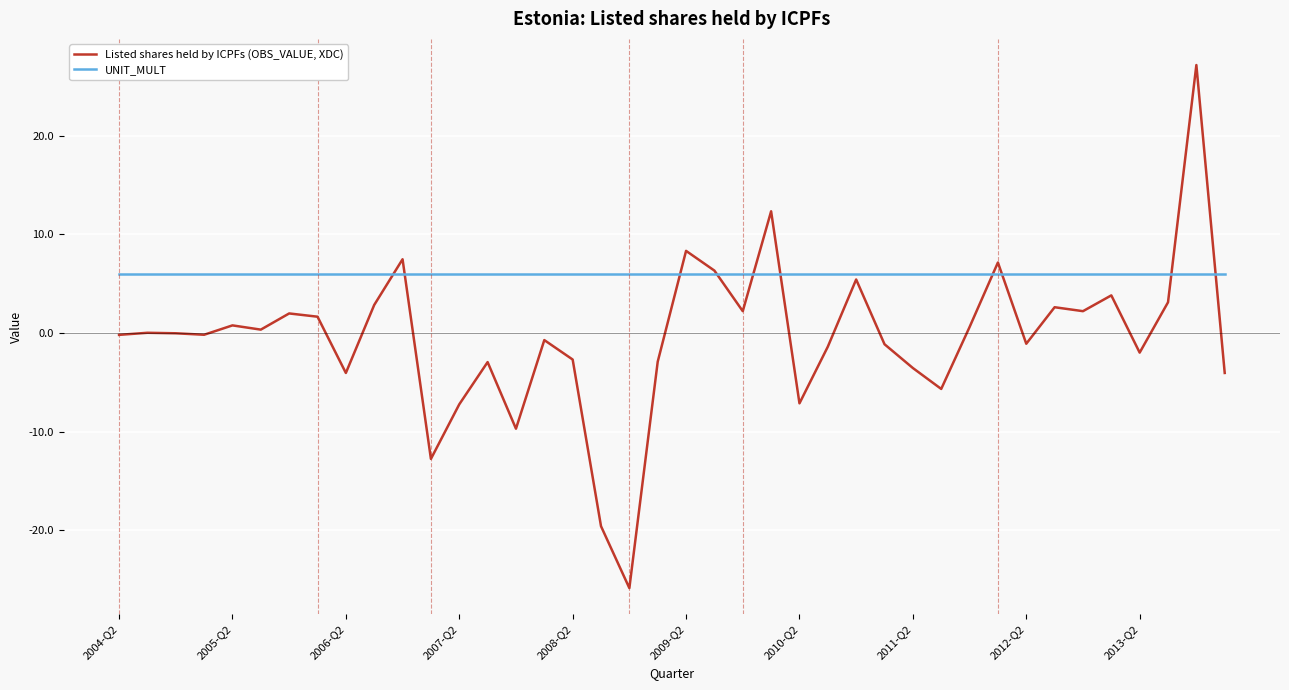

What is the maximum value for Listed shares held by ICPFs (OBS_VALUE, XDC)?

27.1